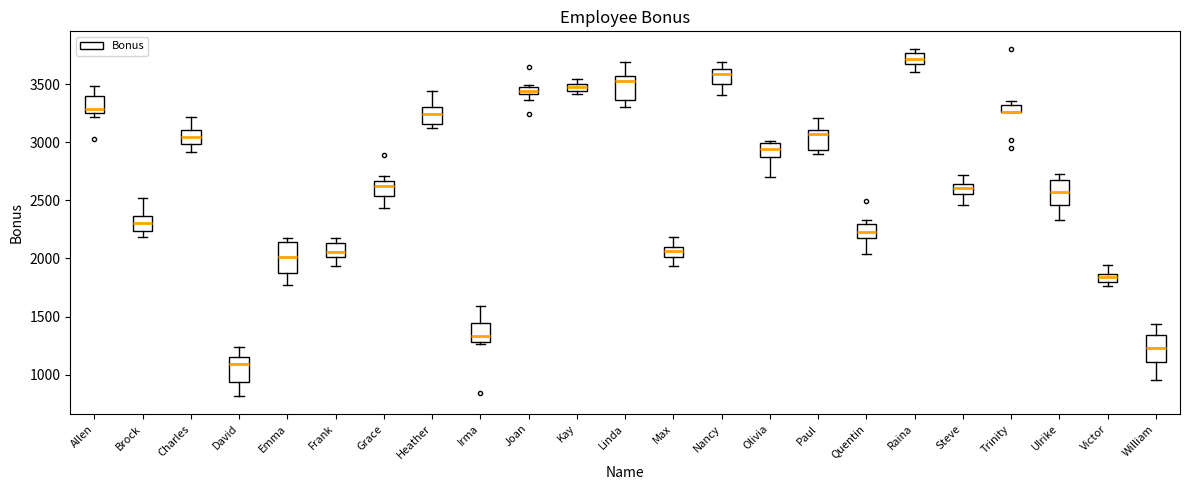

Where does the upper whisker of the box for Max end on the y-axis? The values are not printed on the chart, so give them approximately, as read against the axis.

2200